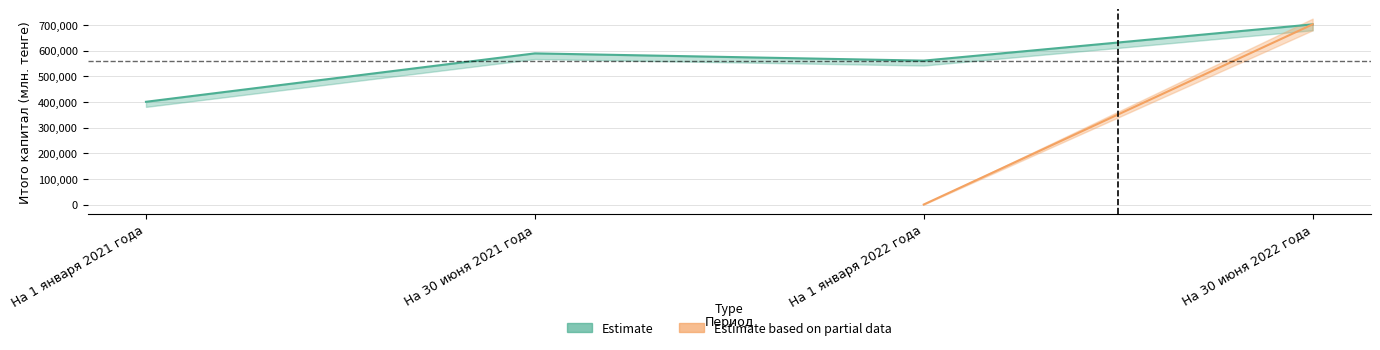

True or false: there are more than 2 points higher than both neighbors.

False